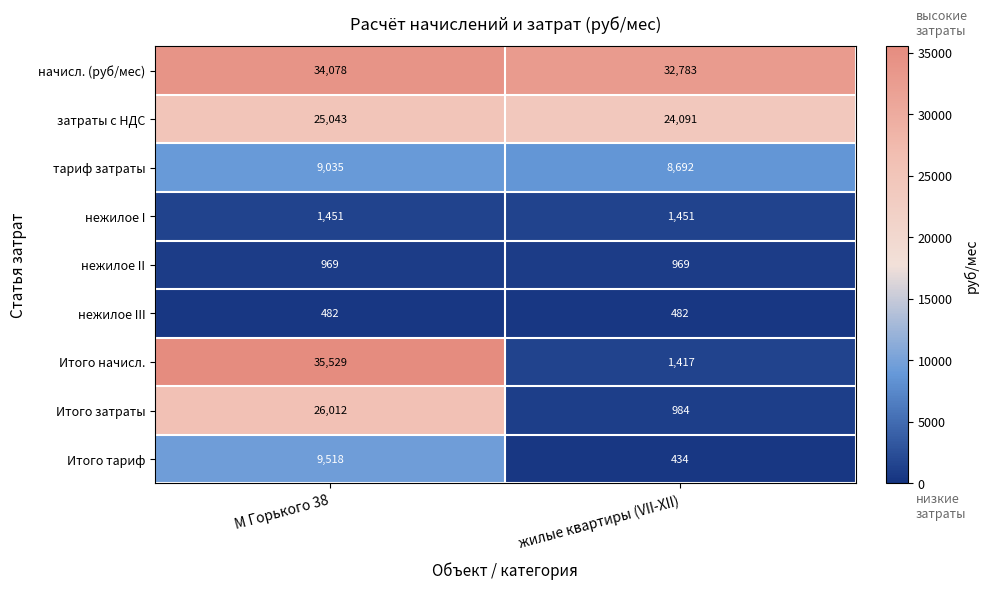

Count the number of data series in this chart.

9